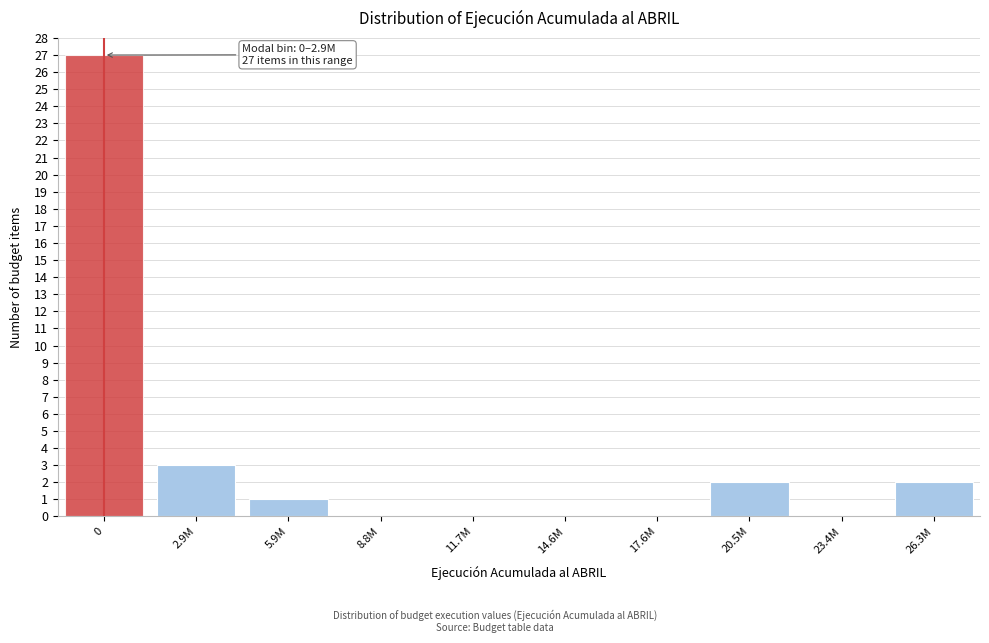

Reading left to right, extract all data points from this chart.

0=27	2.9M=3	5.9M=1	8.8M=0	11.7M=0	14.6M=0	17.6M=0	20.5M=2	23.4M=0	26.3M=2